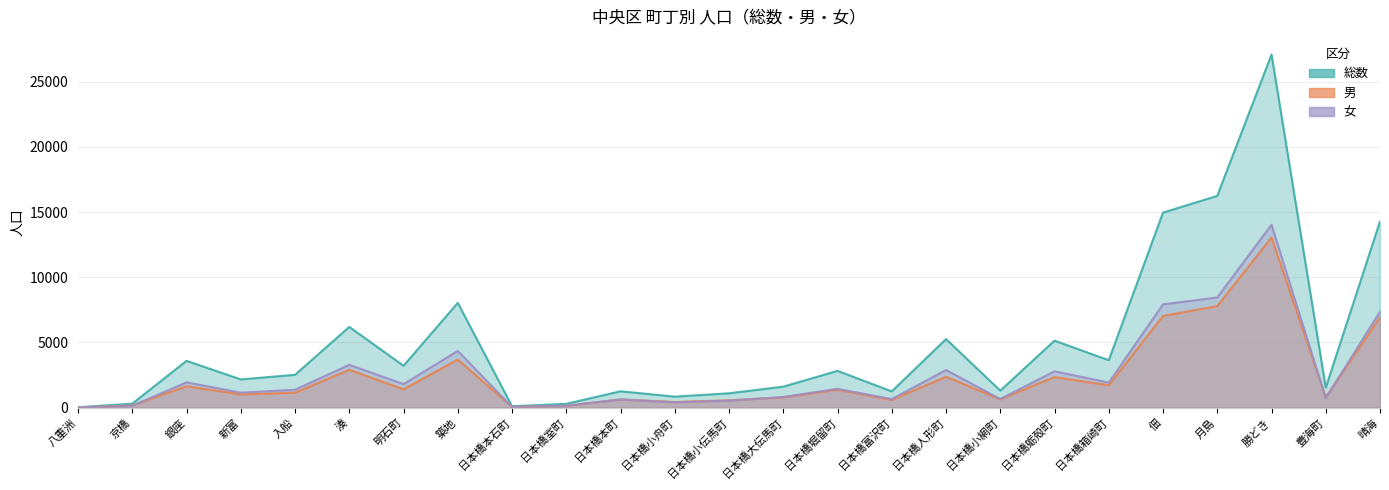

Reading left to right, list all the values displayed in this chart.

総数: 八重洲=31	京橋=307	銀座=3590	新富=2165	入船=2519	湊=6192	明石町=3212	築地=8037	日本橋本石町=109	日本橋室町=293	日本橋本町=1255	日本橋小舟町=844	日本橋小伝馬町=1101	日本橋大伝馬町=1610	日本橋堀留町=2820	日本橋富沢町=1247	日本橋人形町=5261	日本橋小網町=1305	日本橋蛎殻町=5138	日本橋箱崎町=3636	佃=14957	月島=16239	勝どき=27077	豊海町=1530	晴海=14283
男: 八重洲=17	京橋=163	銀座=1648	新富=1014	入船=1148	湊=2906	明石町=1407	築地=3689	日本橋本石町=53	日本橋室町=143	日本橋本町=630	日本橋小舟町=431	日本橋小伝馬町=566	日本橋大伝馬町=792	日本橋堀留町=1376	日本橋富沢町=591	日本橋人形町=2374	日本橋小網町=641	日本橋蛎殻町=2350	日本橋箱崎町=1714	佃=7035	月島=7791	勝どき=13048	豊海町=808	晴海=6921
女: 八重洲=14	京橋=144	銀座=1942	新富=1151	入船=1371	湊=3286	明石町=1805	築地=4348	日本橋本石町=56	日本橋室町=150	日本橋本町=625	日本橋小舟町=413	日本橋小伝馬町=535	日本橋大伝馬町=818	日本橋堀留町=1444	日本橋富沢町=656	日本橋人形町=2887	日本橋小網町=664	日本橋蛎殻町=2788	日本橋箱崎町=1922	佃=7922	月島=8448	勝どき=14029	豊海町=722	晴海=7362